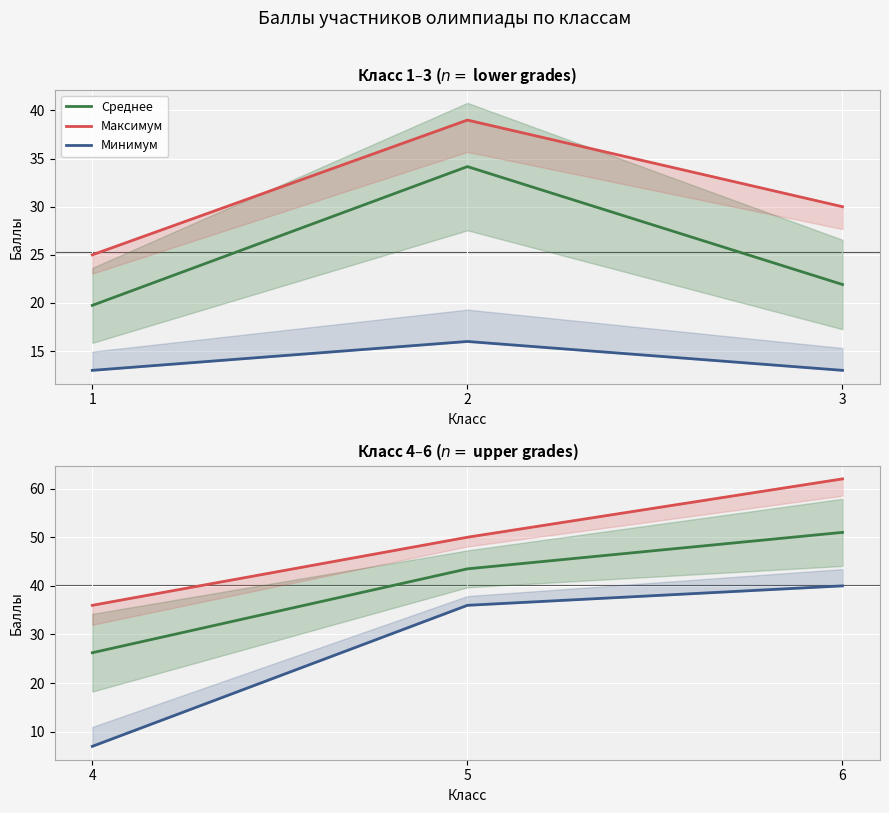

What are all the series names shown in the legend?

Среднее, Максимум, Минимум